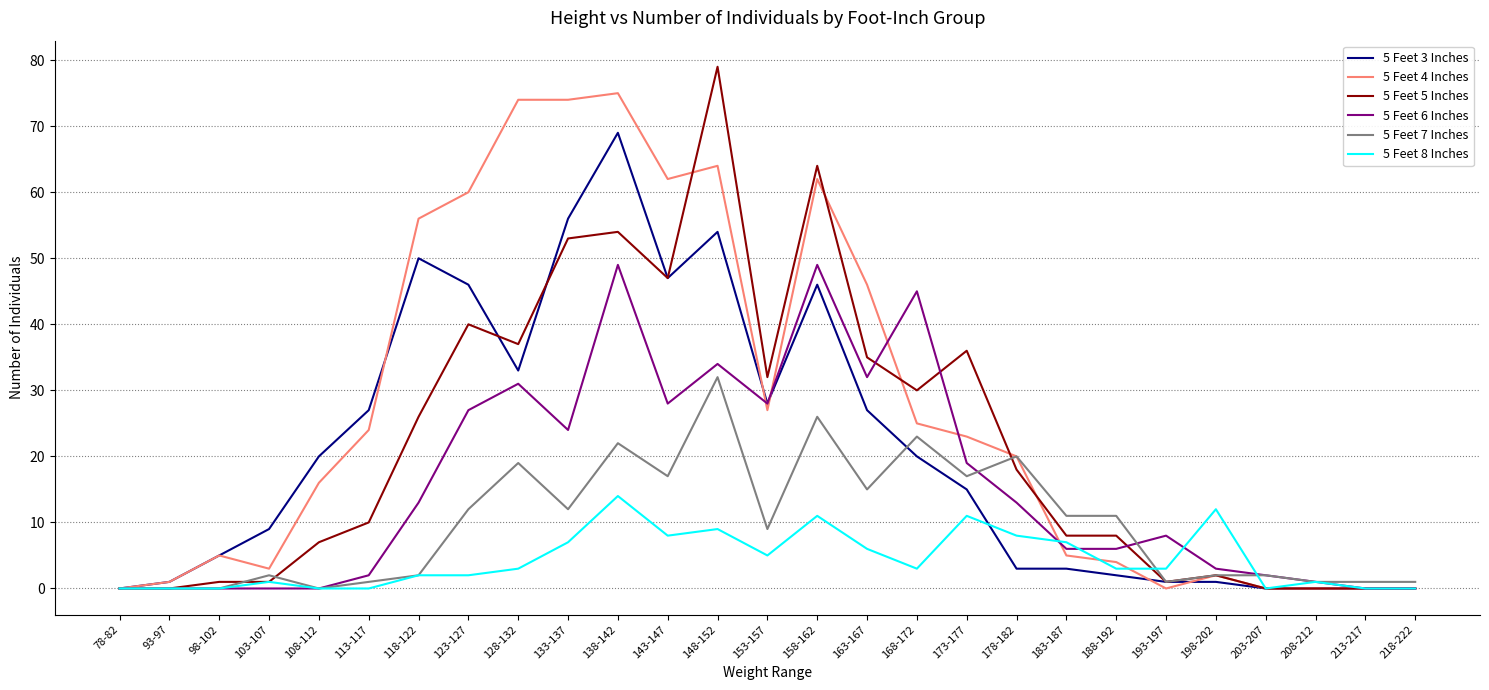

Where is 5 Feet 6 Inches nearest to the value 24?

133-137